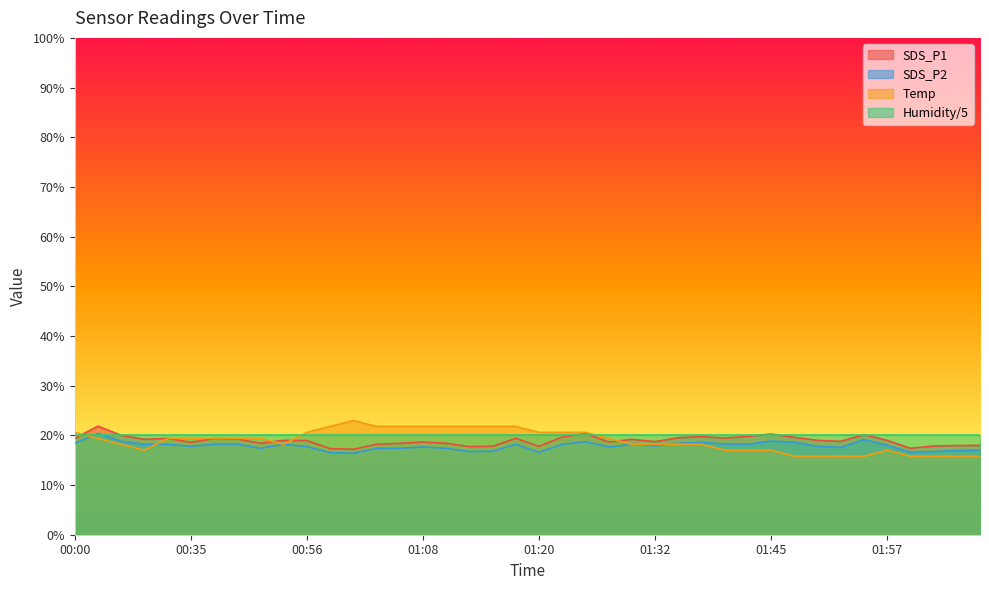

How many values in the SDS_P2 series are below 18?

20